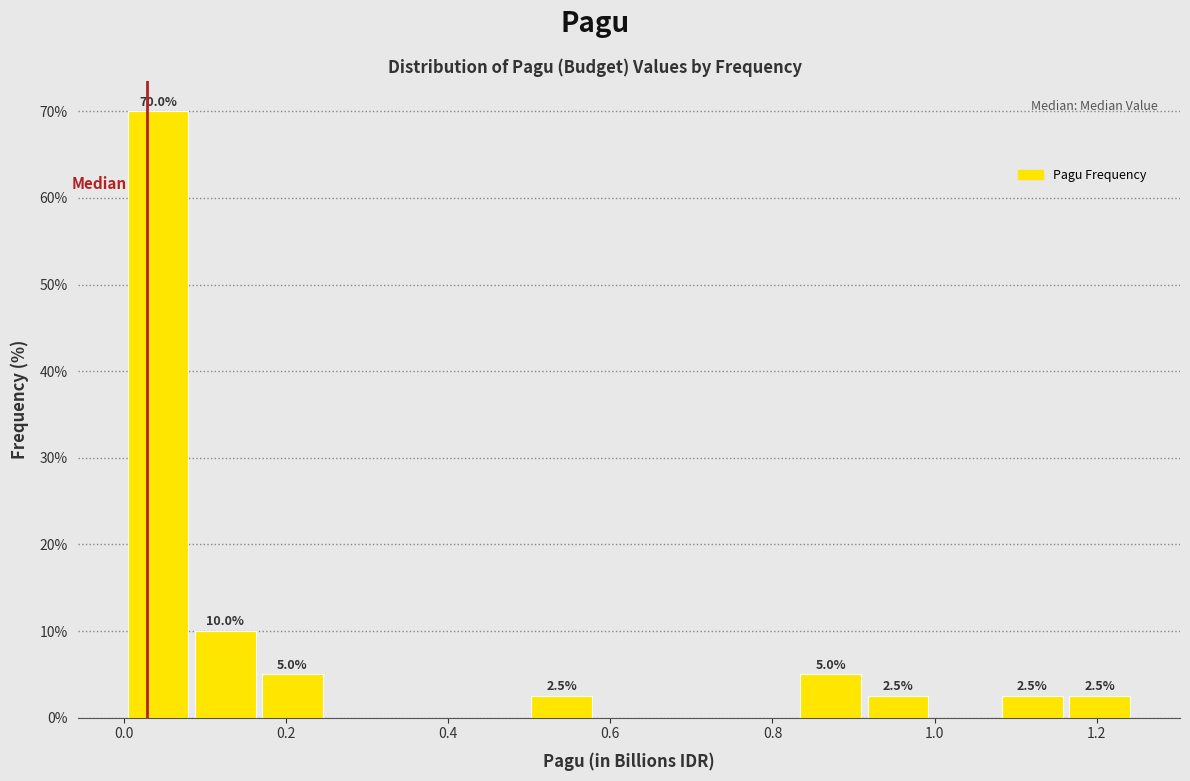

Over which range of the x-axis is the bar tallest?

0.00 to 0.08